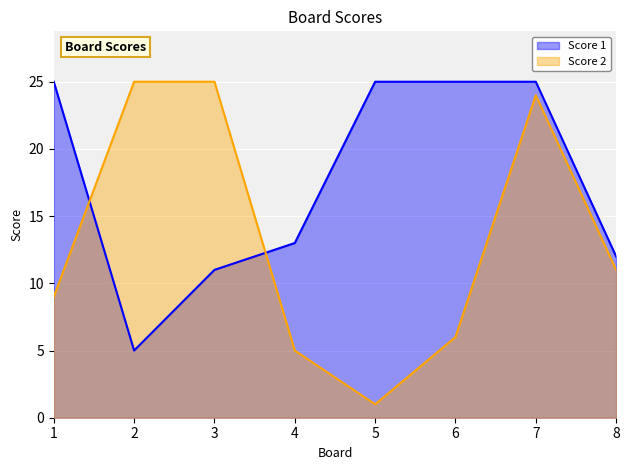

Reading left to right, transcribe all the data shown in this chart.

Score 1: 1=25	2=5	3=11	4=13	5=25	6=25	7=25	8=12
Score 2: 1=9	2=25	3=25	4=5	5=1	6=6	7=24	8=11